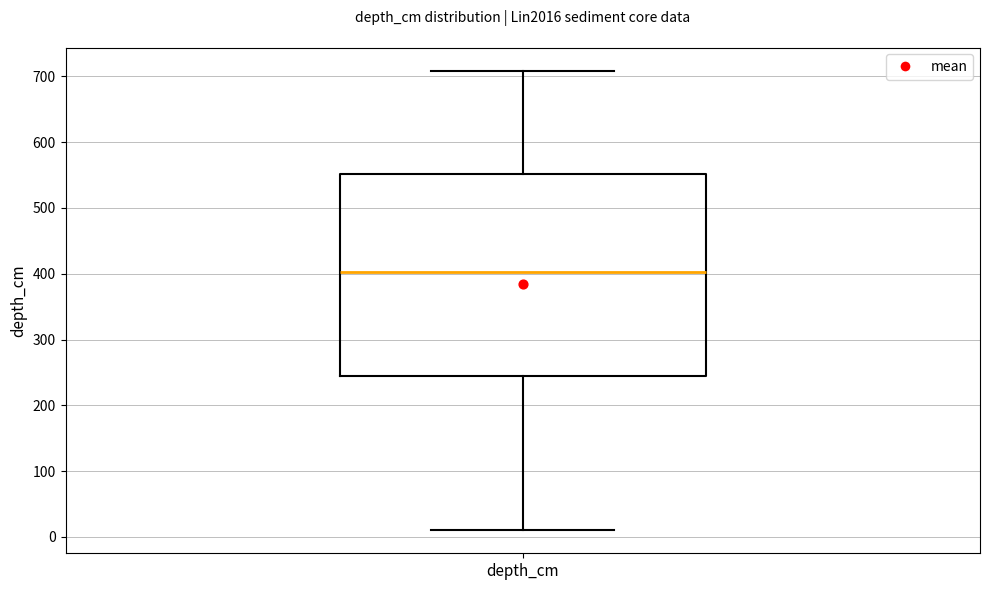

Transcribe this box plot: give where the median line is, the range the box spans, and where the two whiskers end, as read against the y-axis. The values are not printed on the chart, so give them approximately, as read against the axis.

median 400, box 240 to 550, whiskers 10 to 710